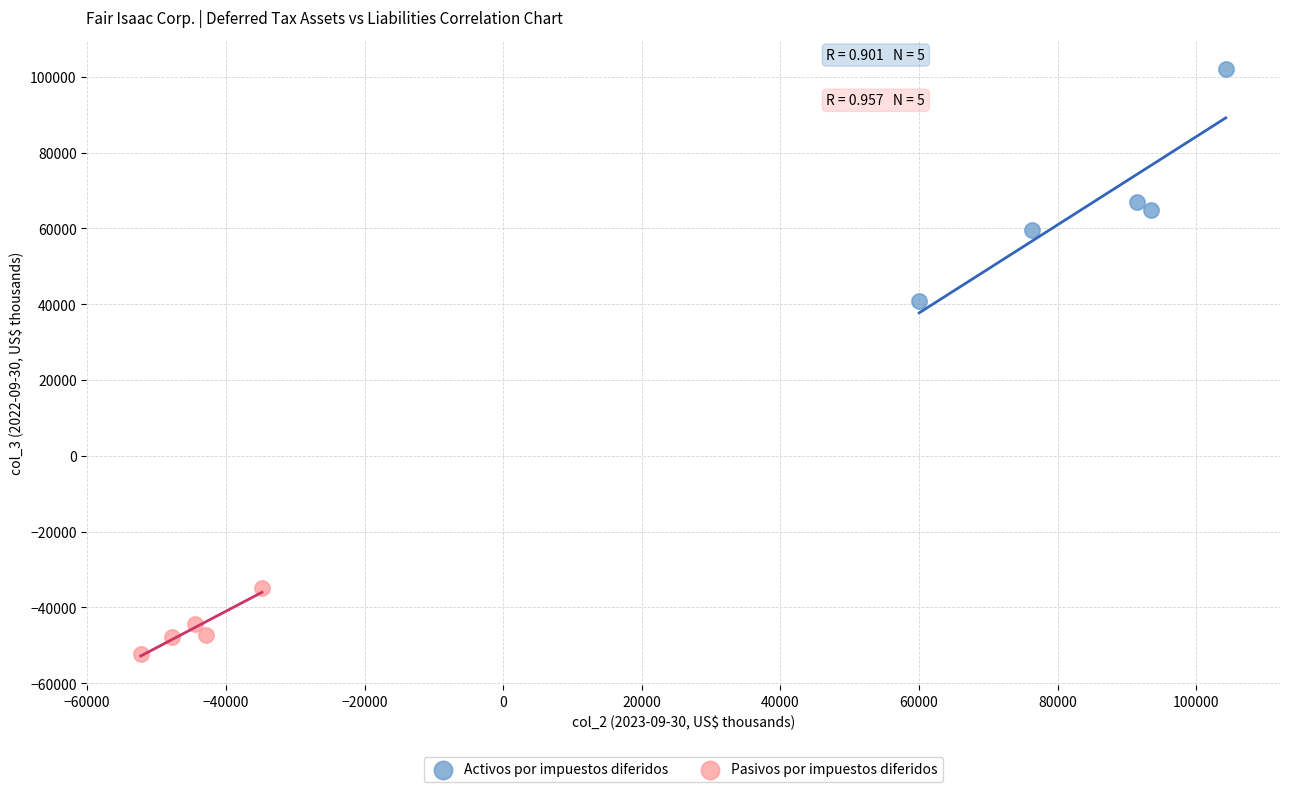

Which series contains the lowest Y value?

Pasivos por impuestos diferidos